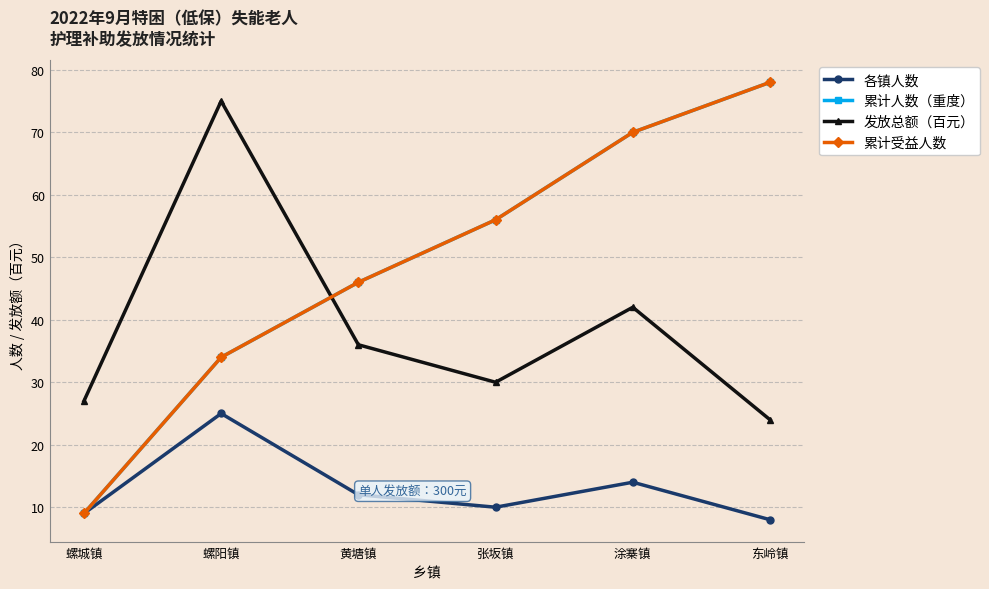

What is the greatest value displayed?

78